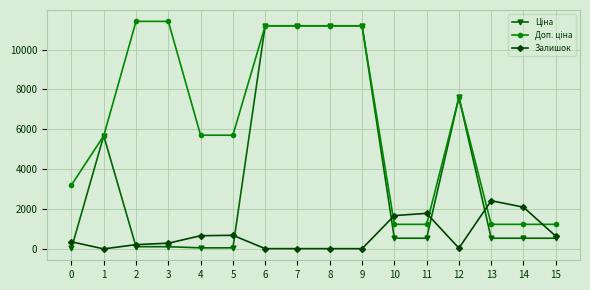

True or false: Залишок has more than 2 interior local peaks.

True